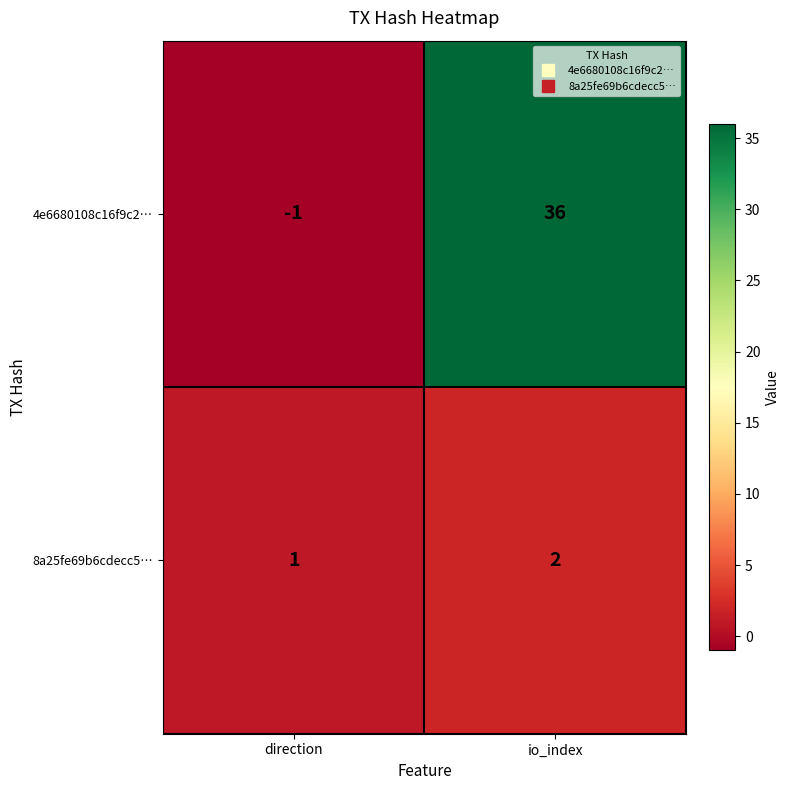

At which category is the sum across all series the highest?

io_index